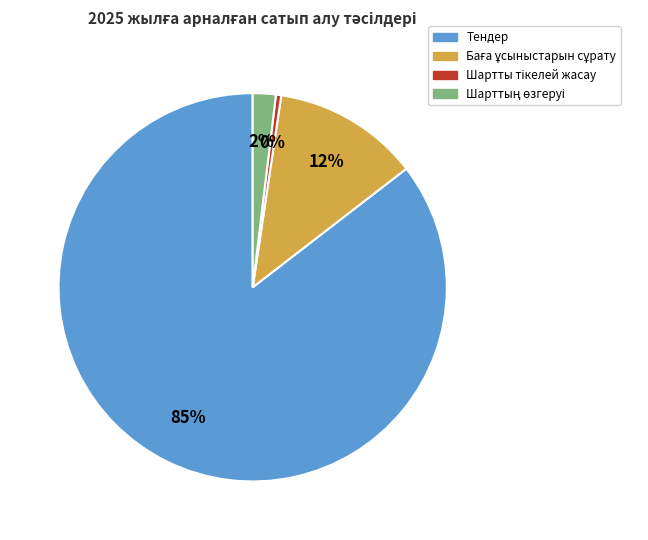

How many segments does this pie chart have?

4